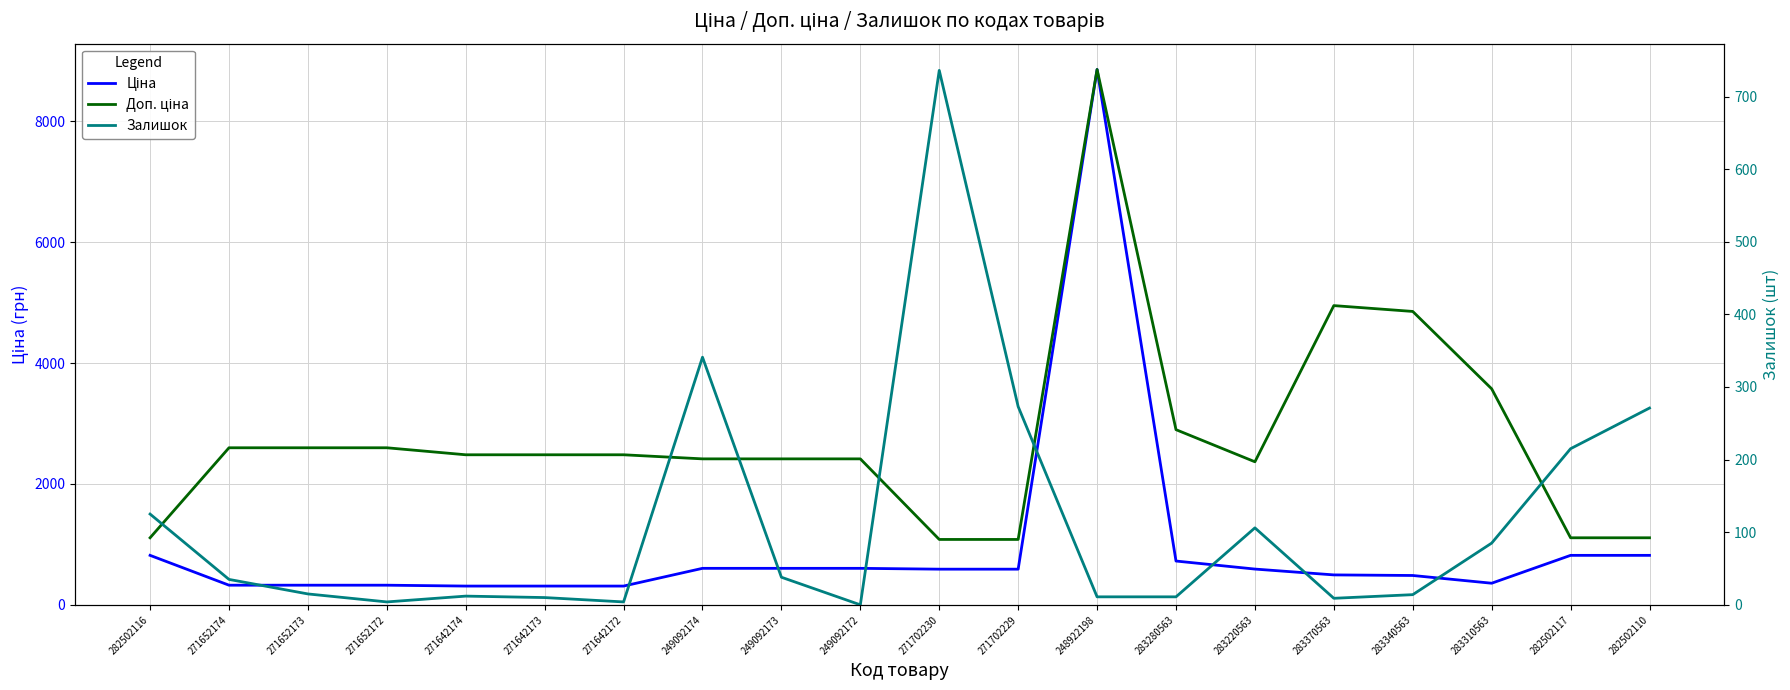

True or false: Доп. ціна and Залишок intersect in this chart.

False